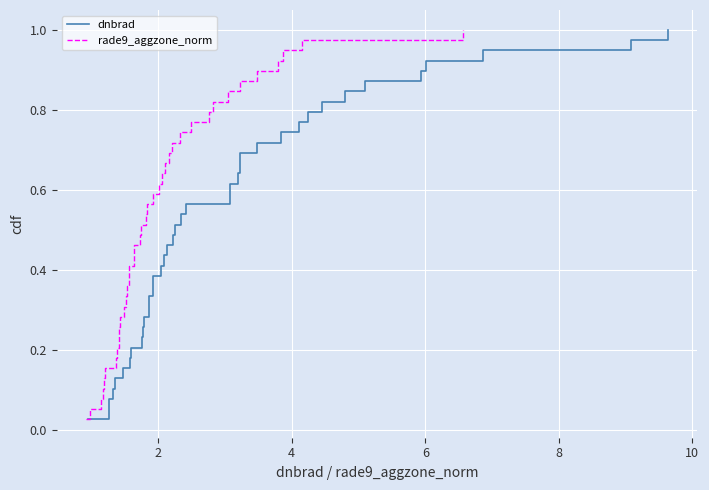

What is the value of the dnbrad point at the 34th from the left?

0.9